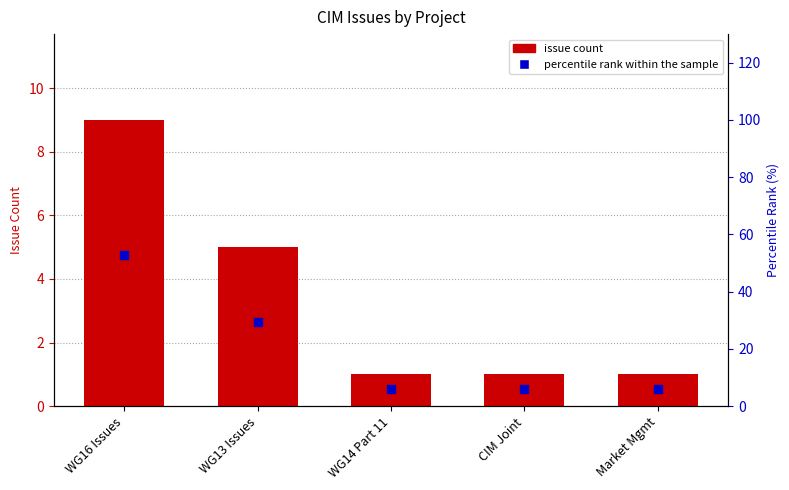

Is the value of Issue Count at Market Mgmt greater than the value of percentile rank within the sample at Market Mgmt?

No